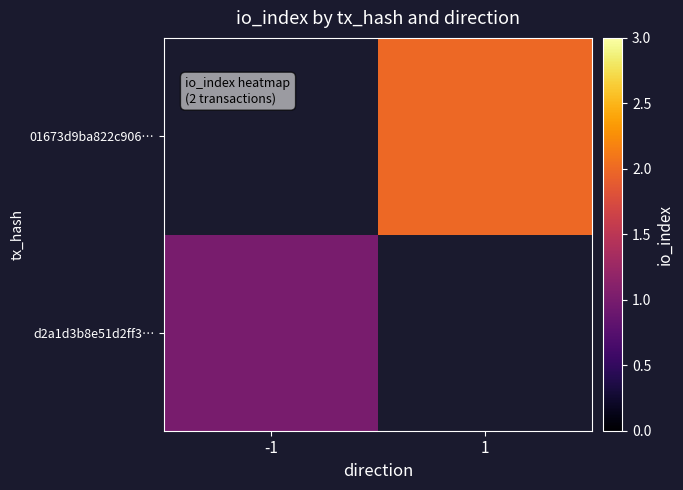

True or false: 01673d9ba822c906… has a value of 1.2 at 1.

False